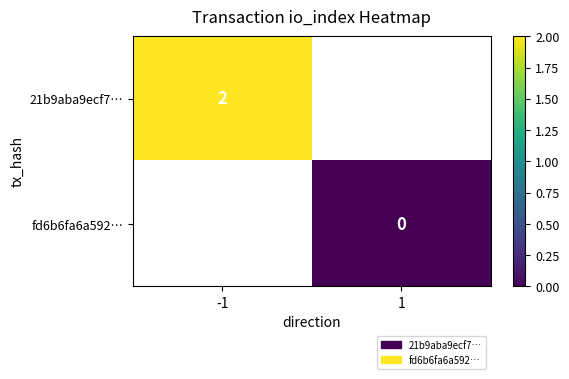

The value of 21b9aba9ecf7… at -1 is 2. True or false?

True